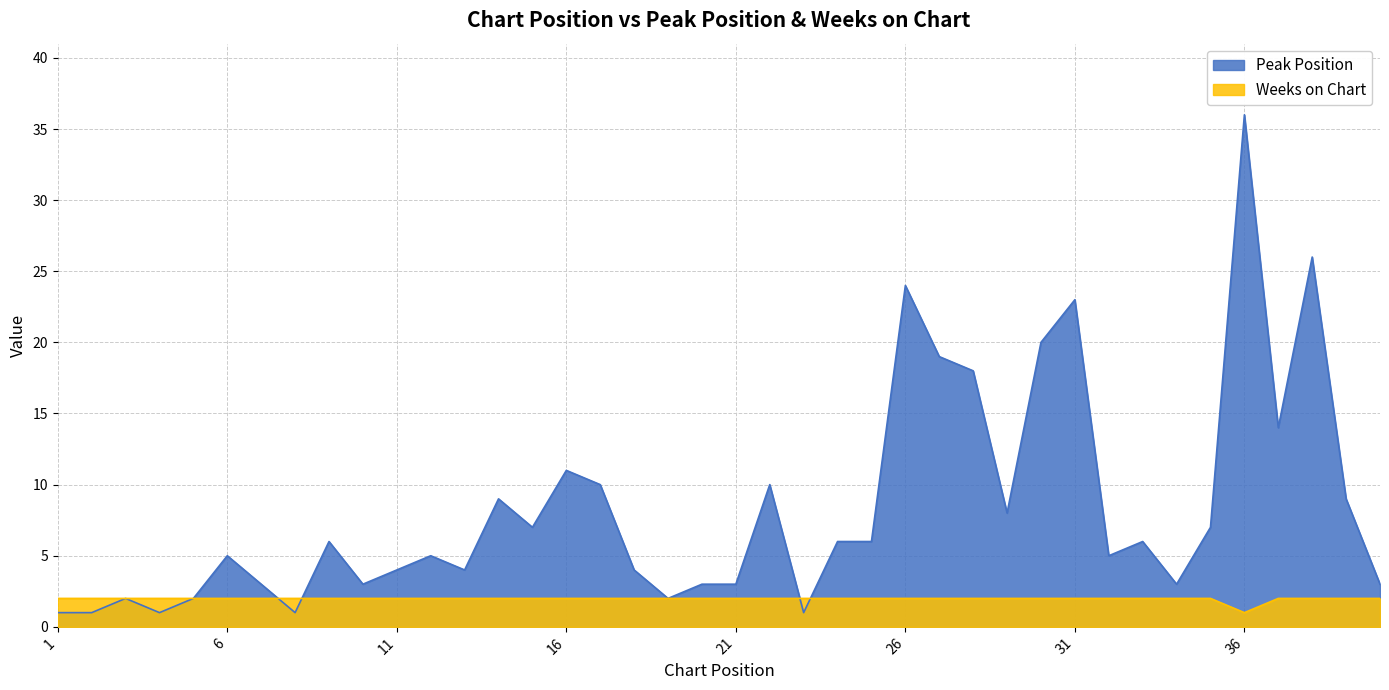

At how many categories does at least one series exceed 4?

23